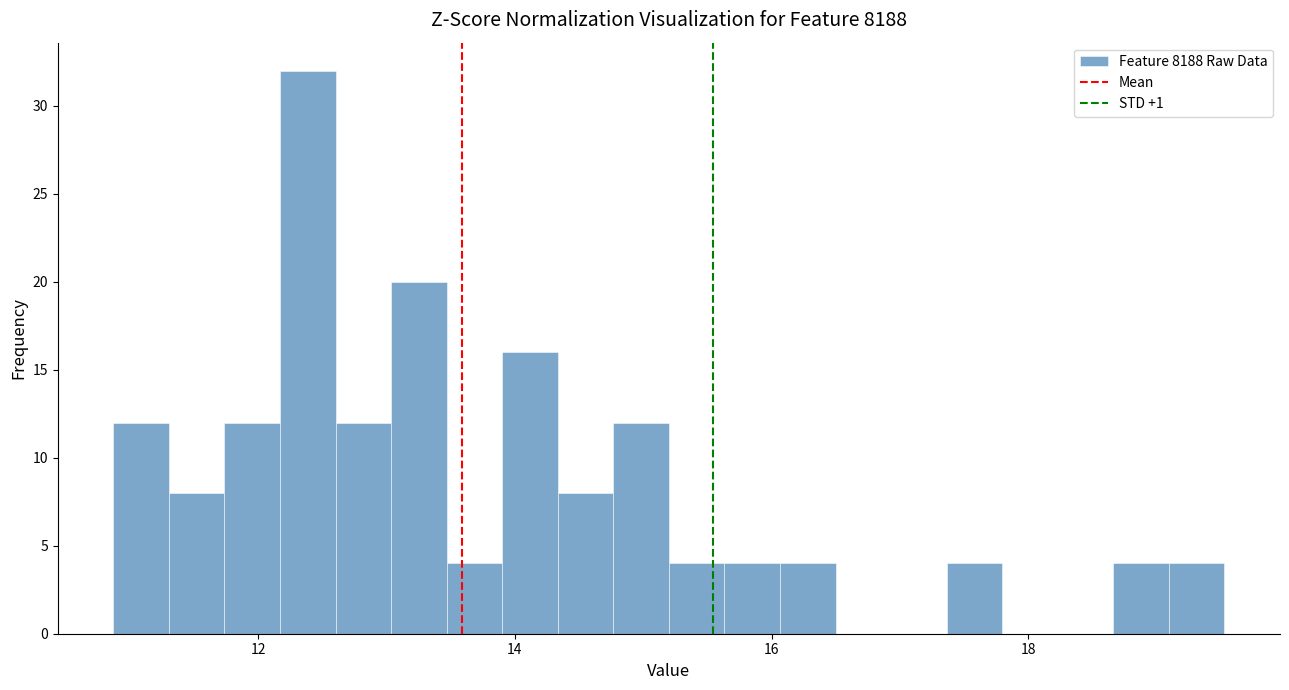

Read against the x-axis, roughly where is the centre of the tallest bar?

12.4